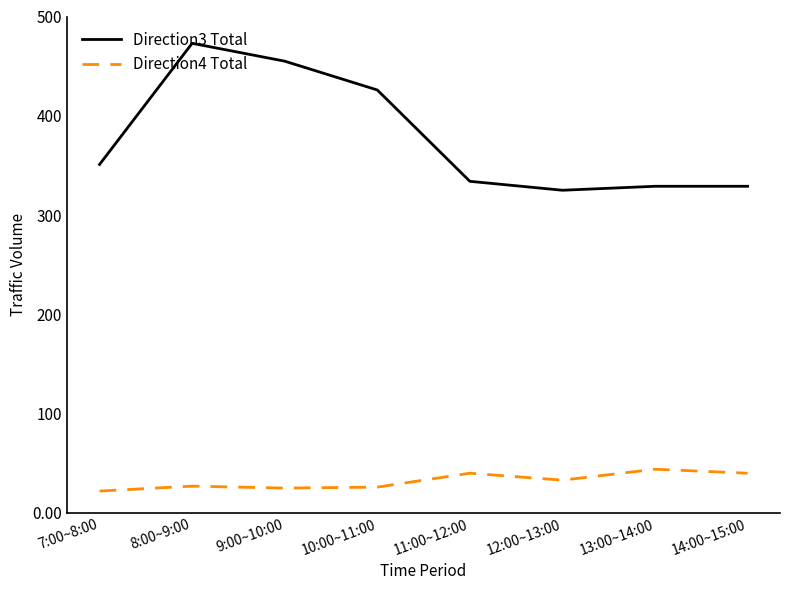

What position from the right is 10:00~11:00?

5